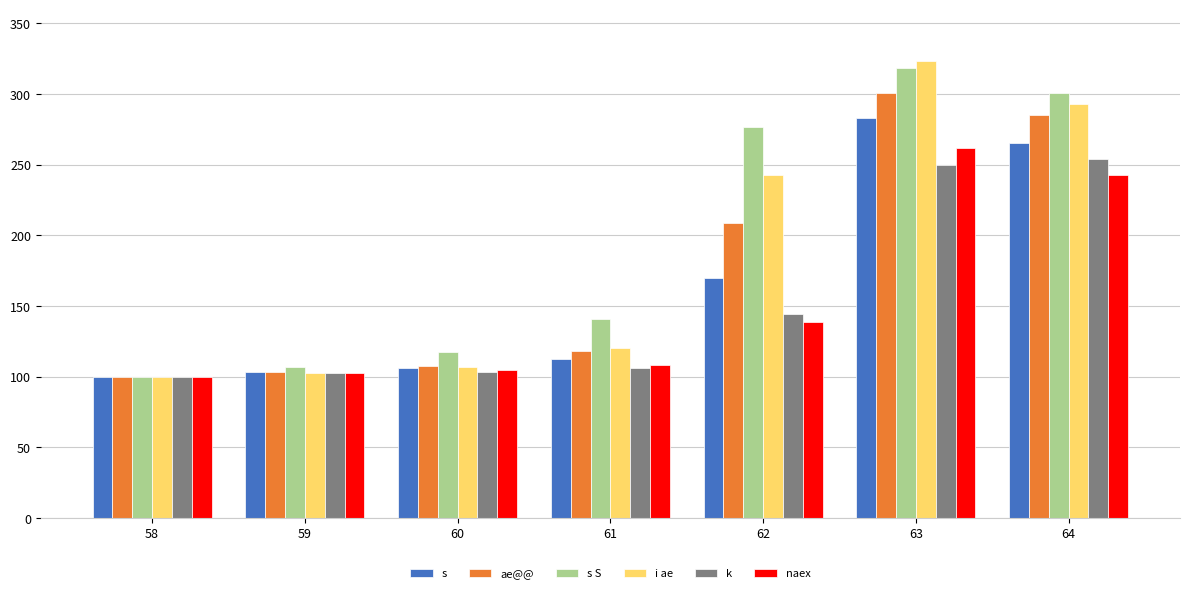

What is the minimum value shown in the chart?

100.0